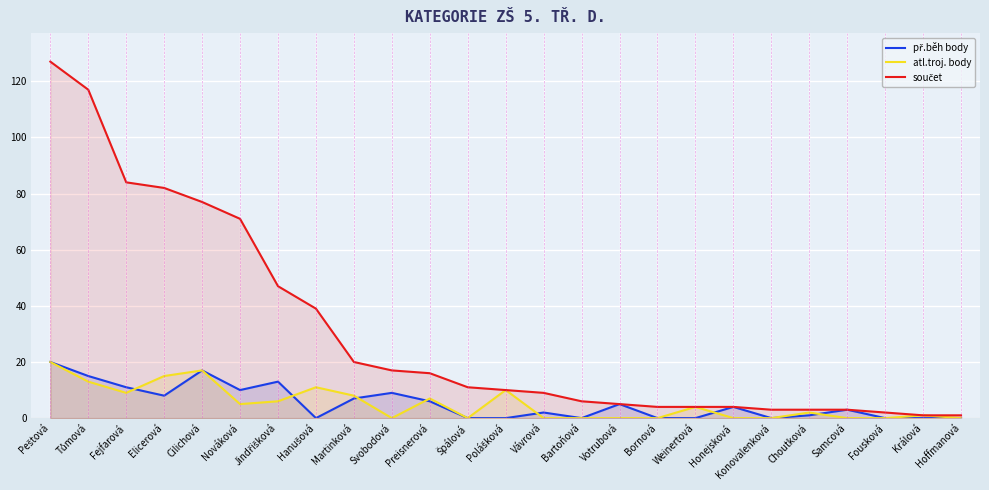

How many lines are shown in the chart?

3